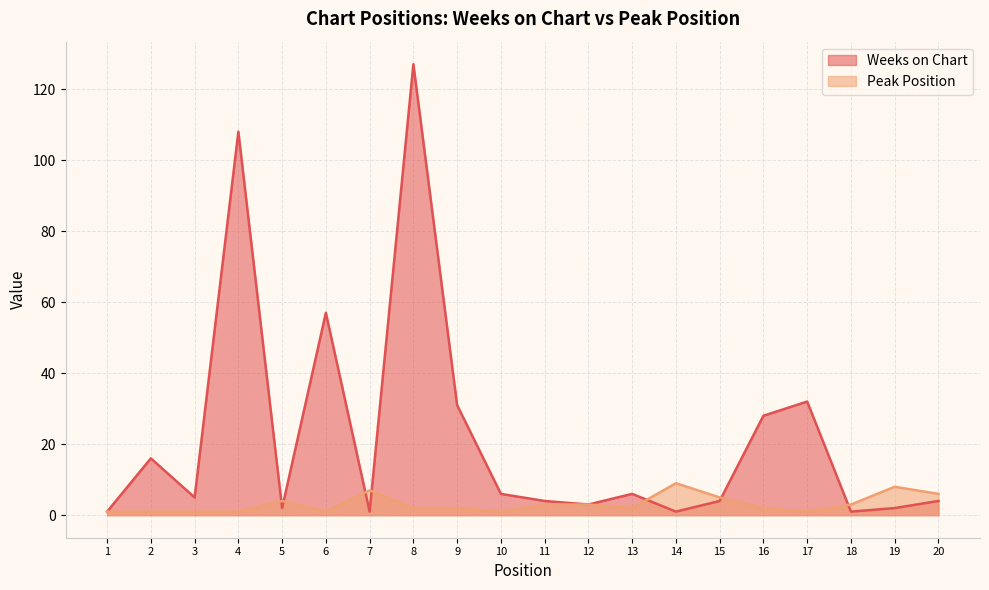

How many interior local peaks does the Peak Position series have?

4